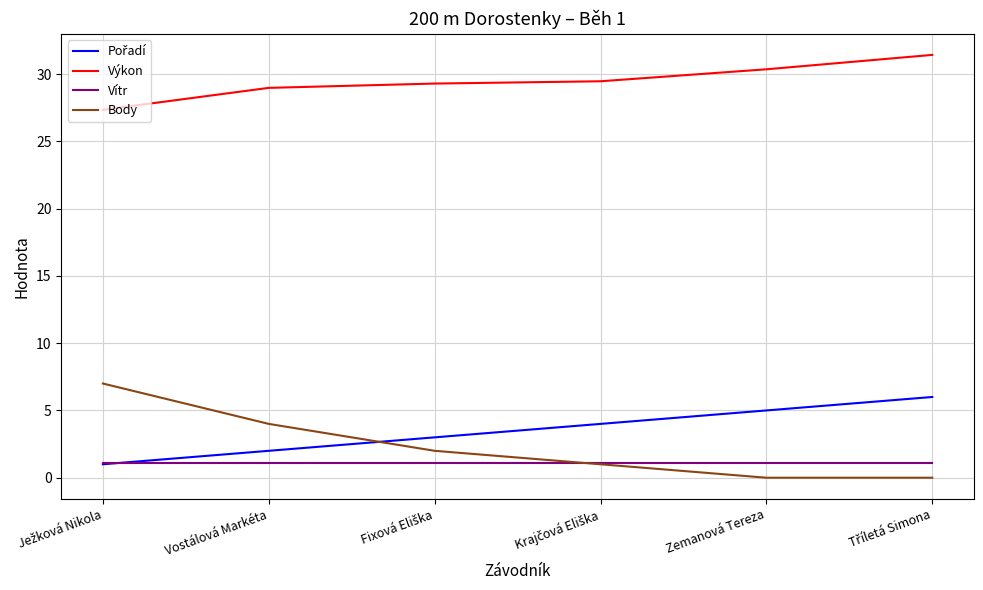

Read the Výkon value at Vostálová Markéta.

29.0